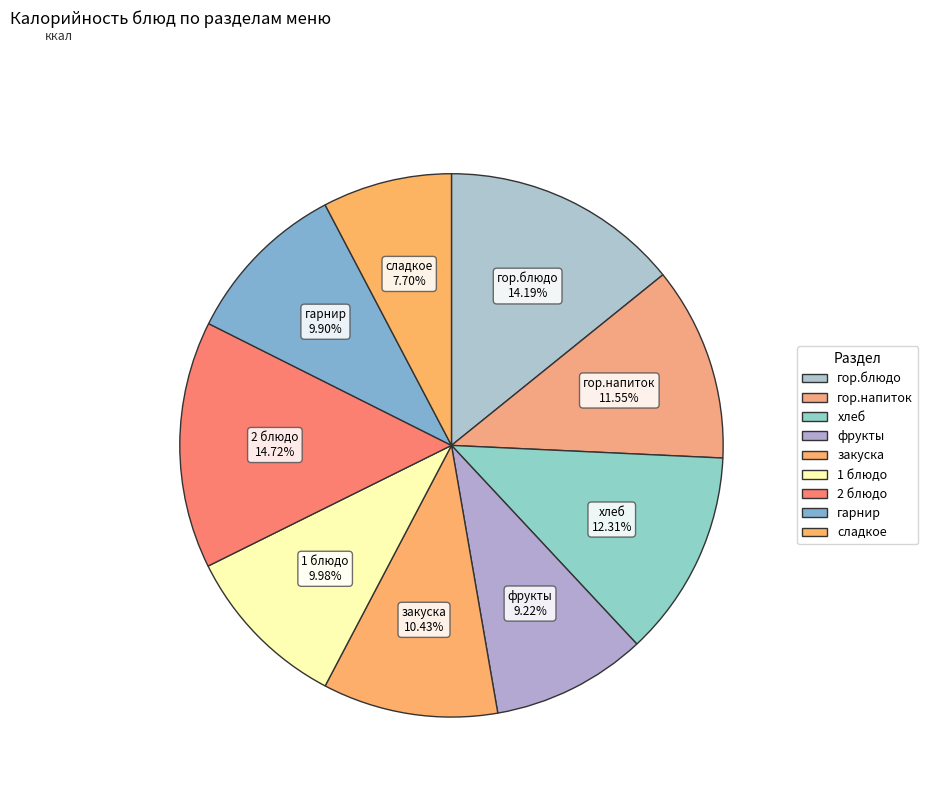

True or false: гор.напиток accounts for 2% of the total.

False